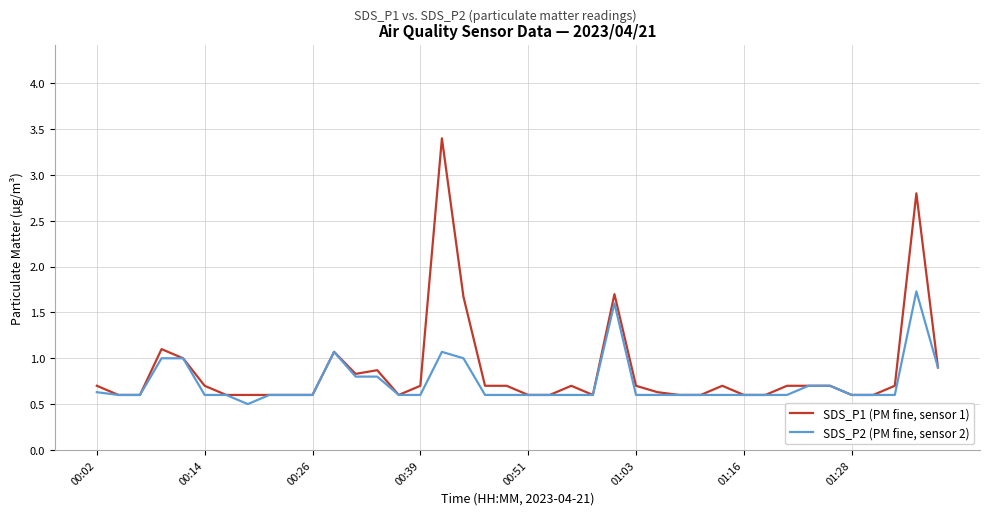

What is the maximum value for SDS_P1 (PM fine, sensor 1)?

3.4